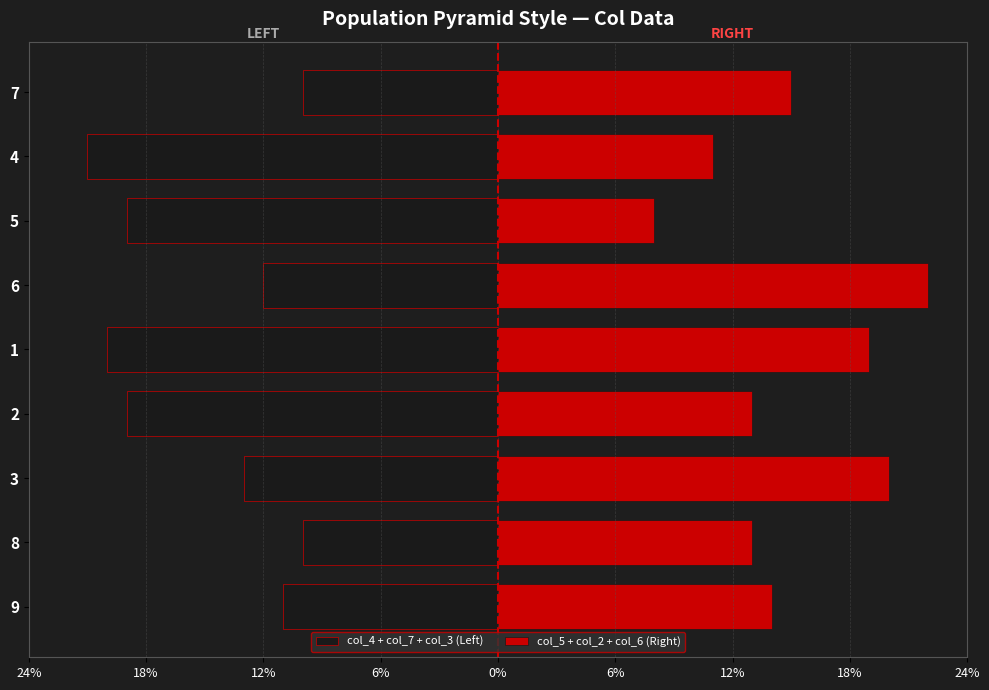

Are the bars grouped side by side (vs. stacked)?

Yes